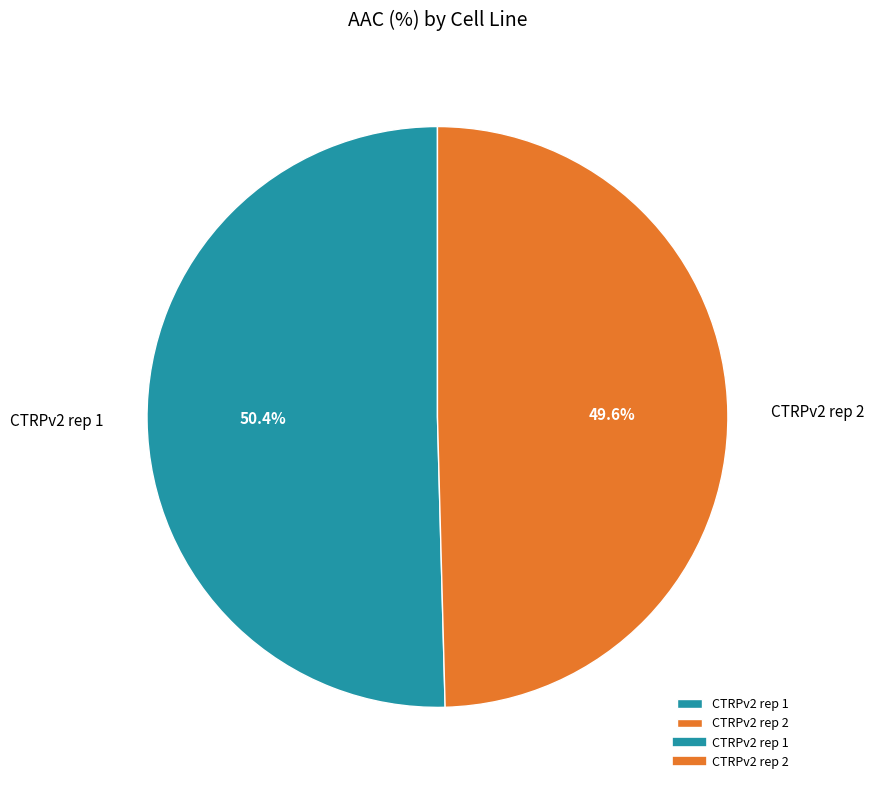

Count the number of slices in the pie.

2